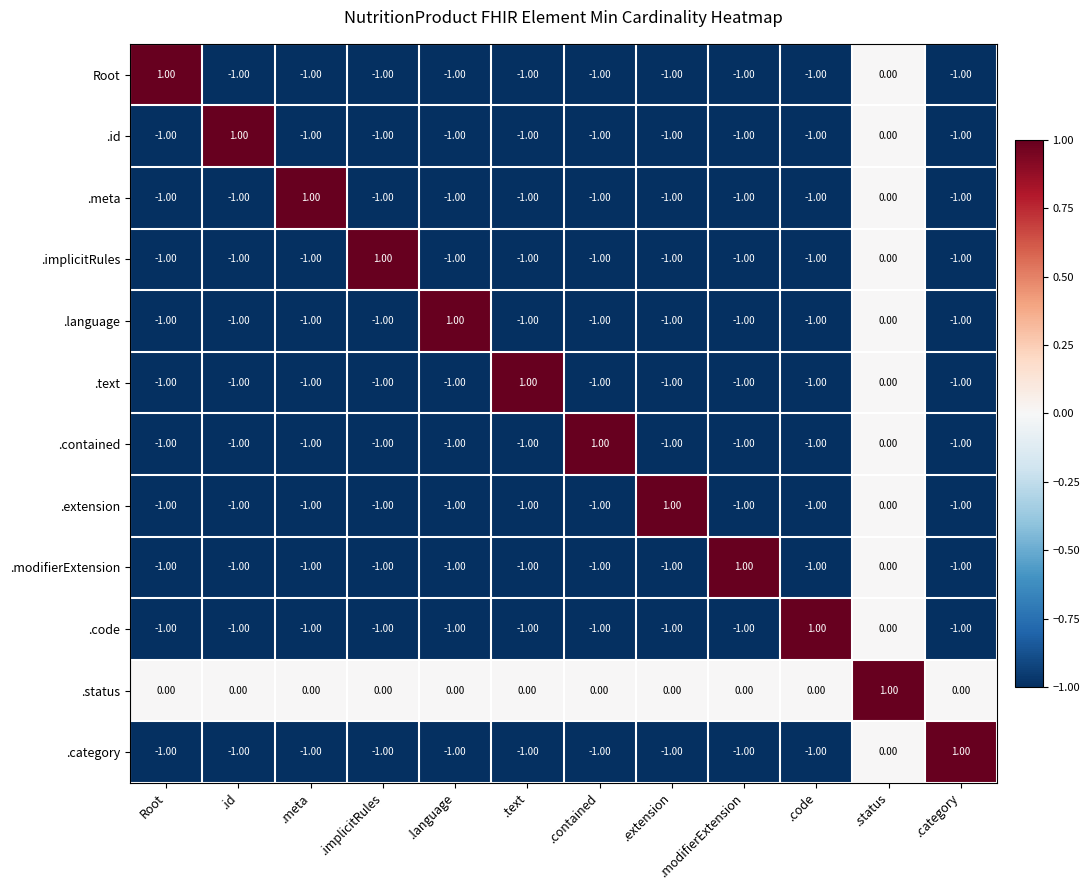

What is the sum of all .extension values?

-9